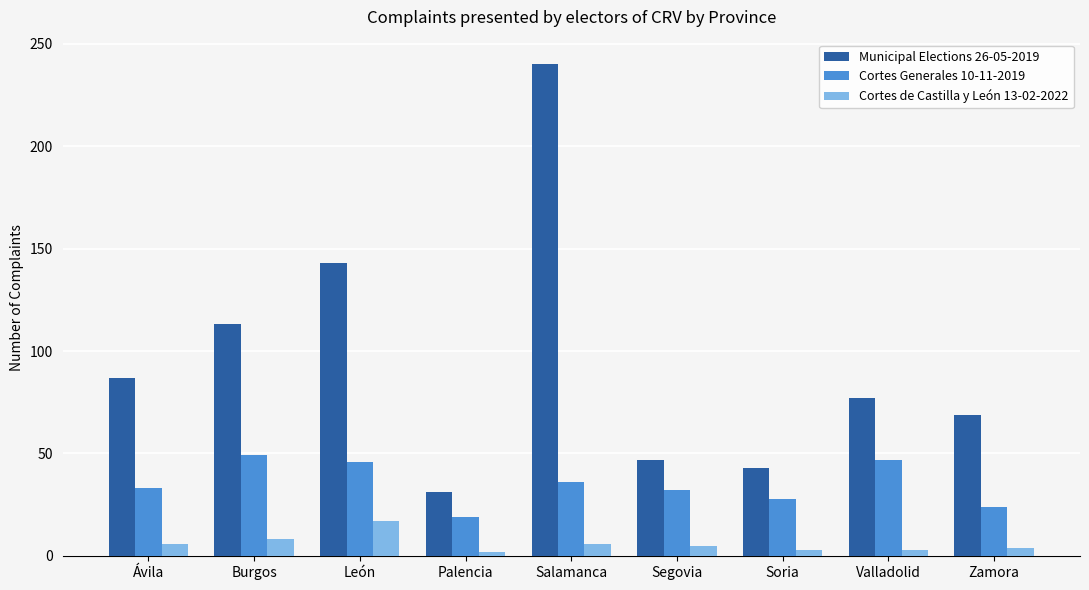

What is the average value of the Cortes de Castilla y León 13-02-2022 series?

6